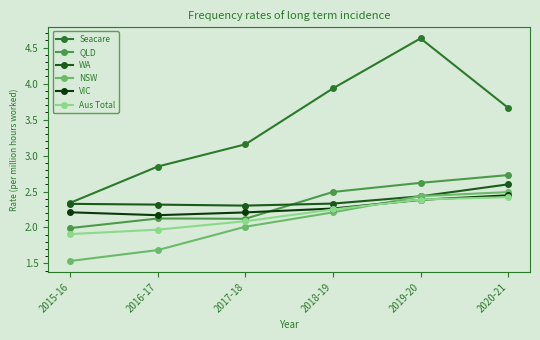

What value does the WA series have at 2019-20?

2.4